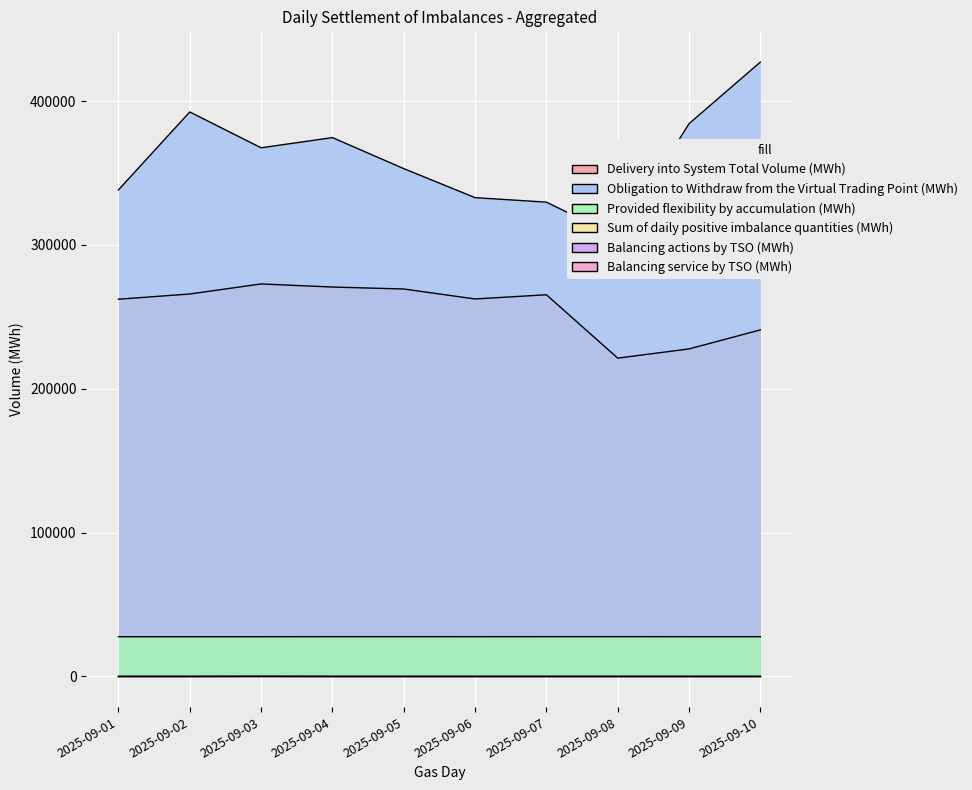

The Provided flexibility by accumulation (MWh) series shows 27631.9 at 2025-09-06. True or false?

True